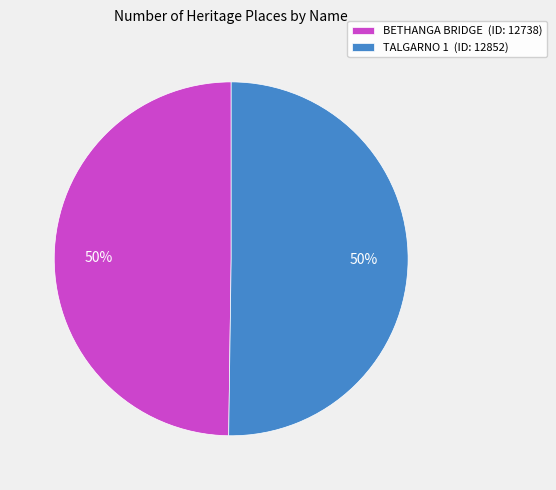

What percentage is the TALGARNO 1 (ID: 12852) slice, to the nearest percent?

50%